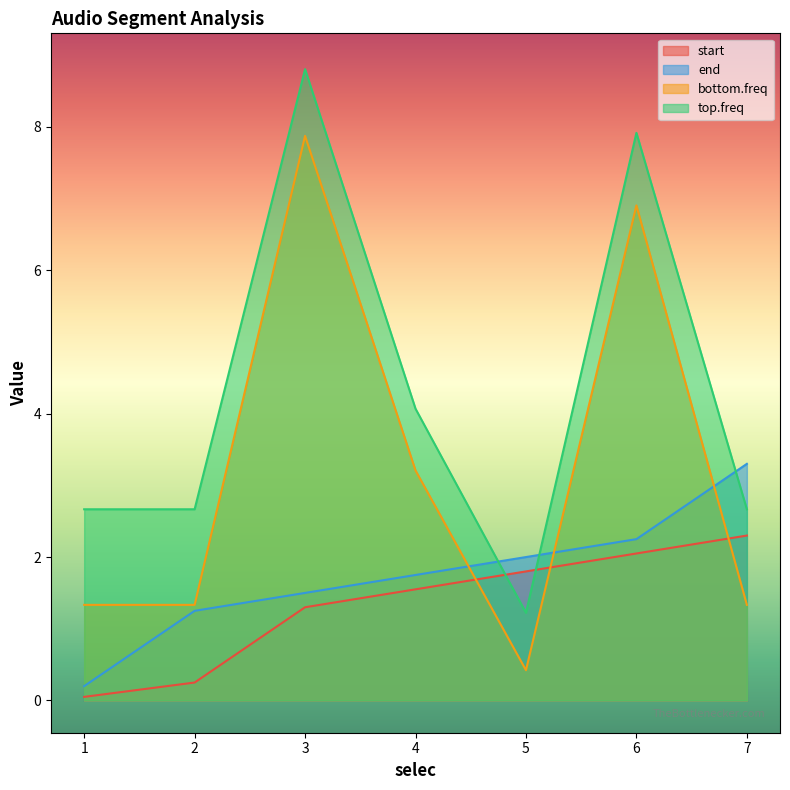

Which has a higher value, 2 or 6?

6